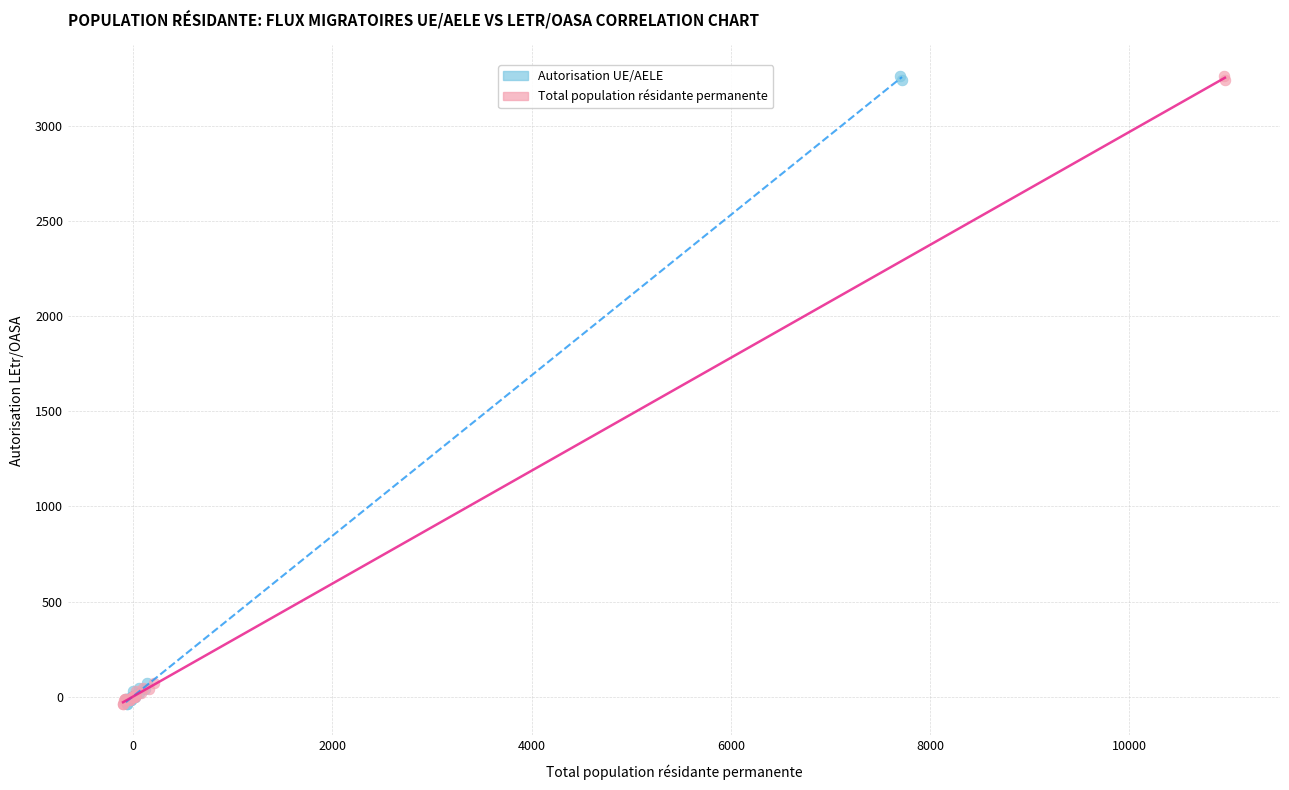

What are all the series names shown in the legend?

Autorisation UE/AELE, Total population résidante permanente